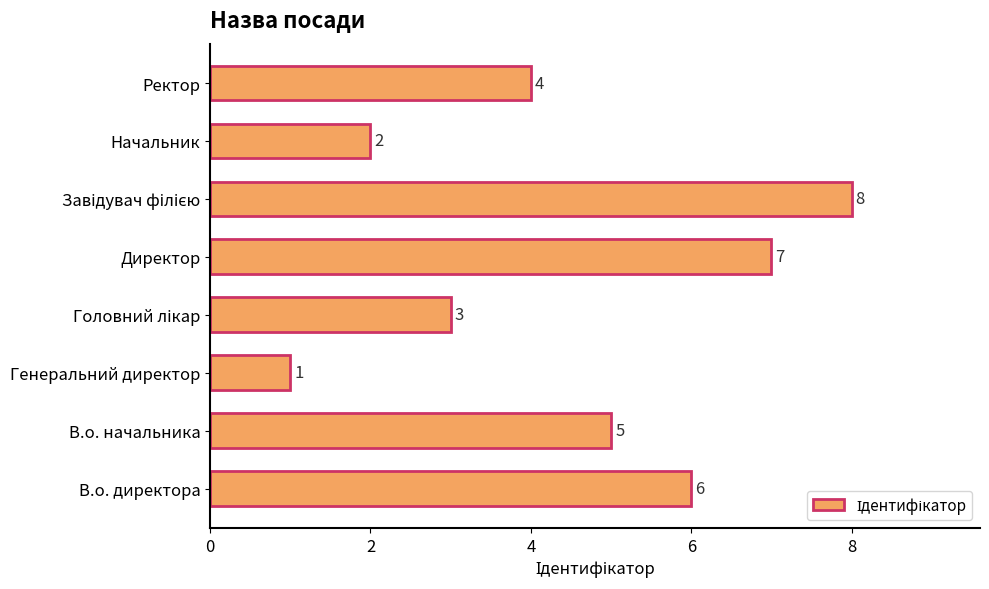

Which label corresponds to the smallest value in the chart?

Генеральний директор